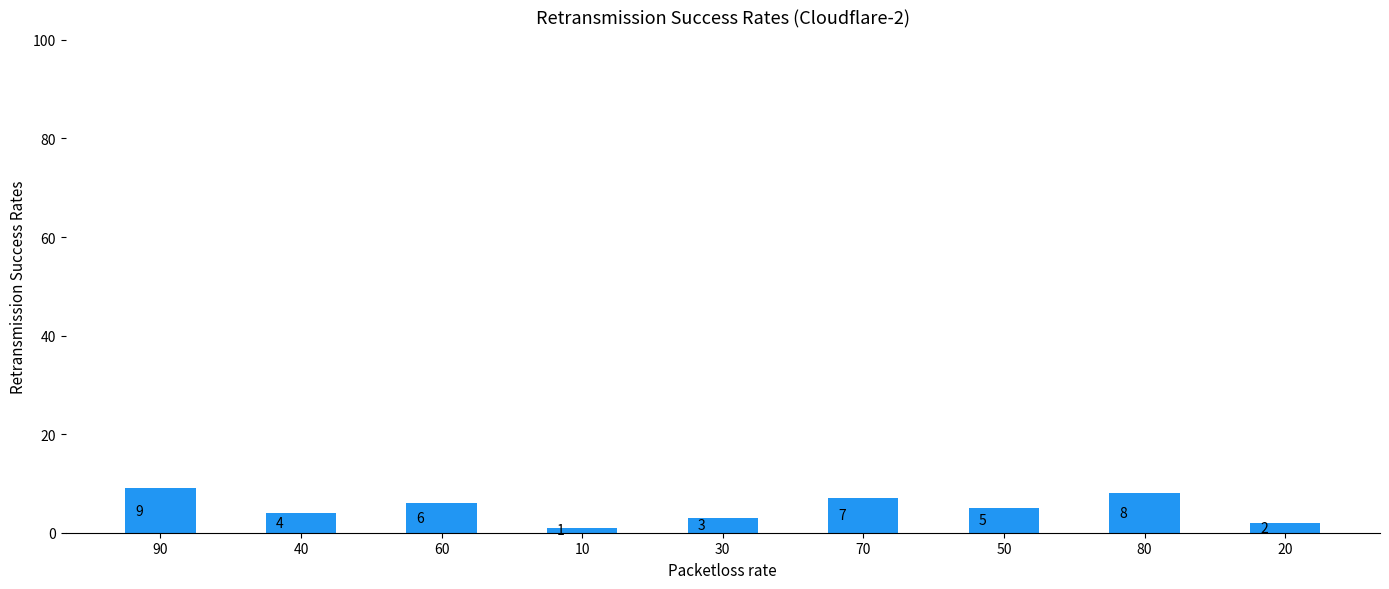

What is the sum of the values at 60 and 30?

9